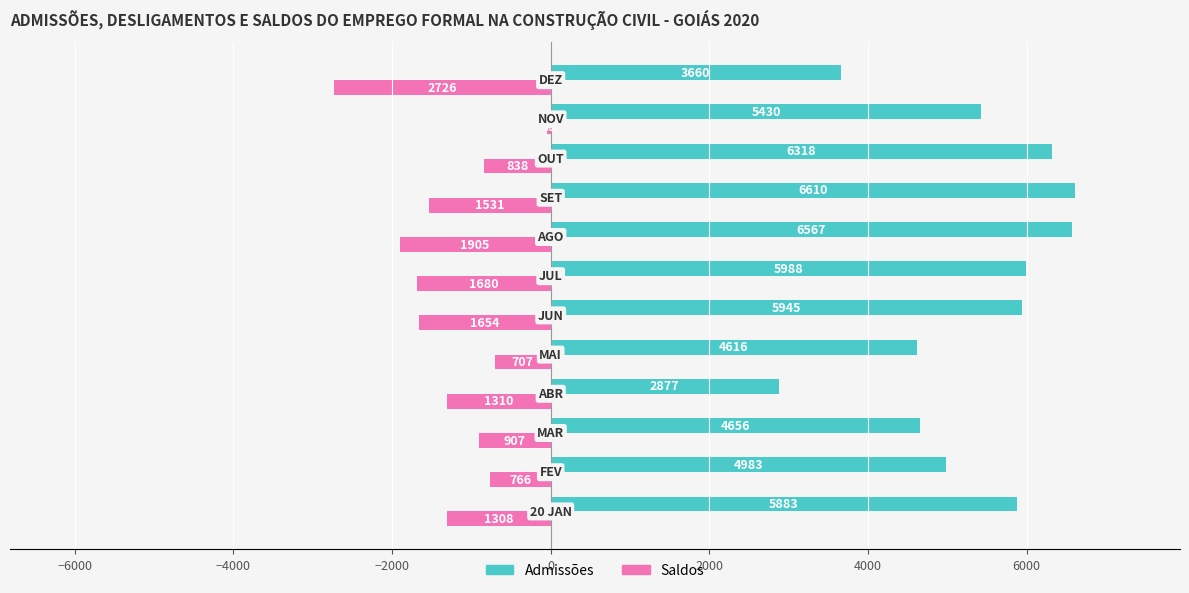

Which series has the largest total across all categories?

Admissões